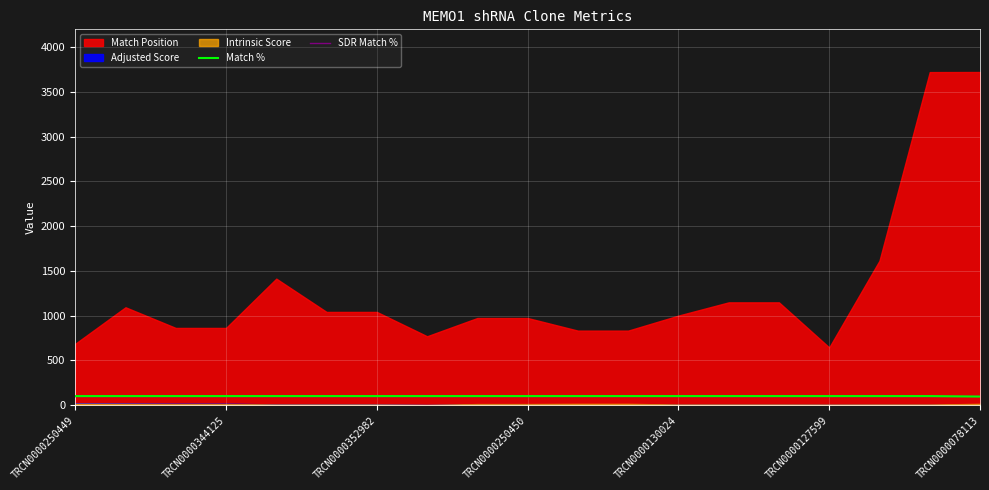

What is the lowest value of the SDR Match % series?

100